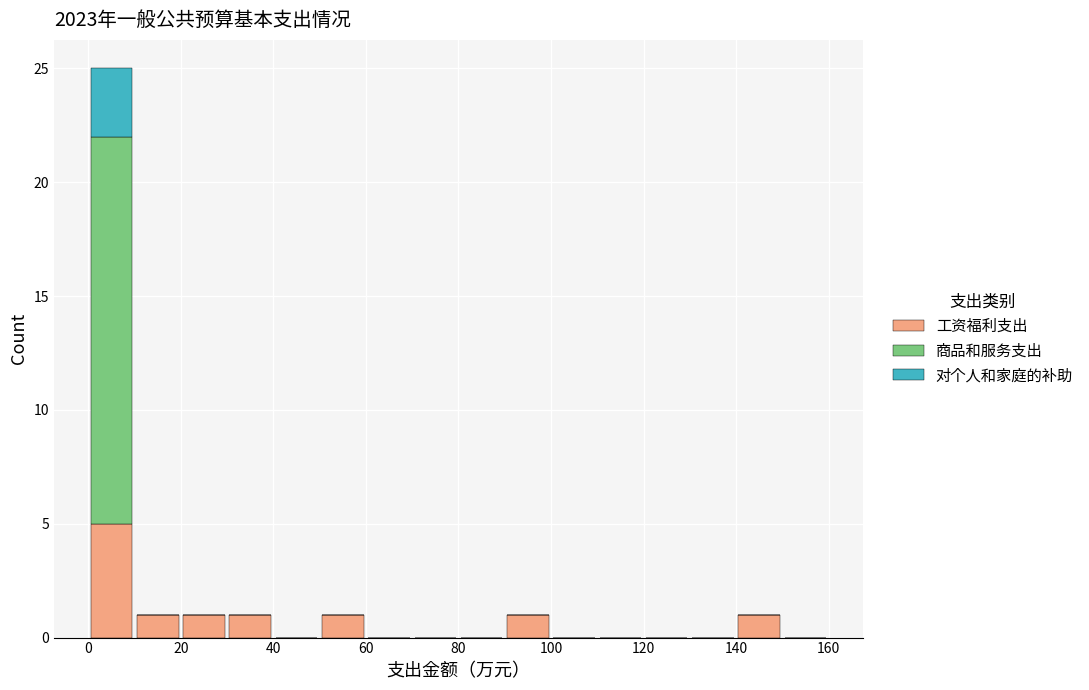

What is the total height of the stacked bar covering 90 to 100 on the x-axis? The values are not printed on the chart, so give them approximately, as read against the axis.

1